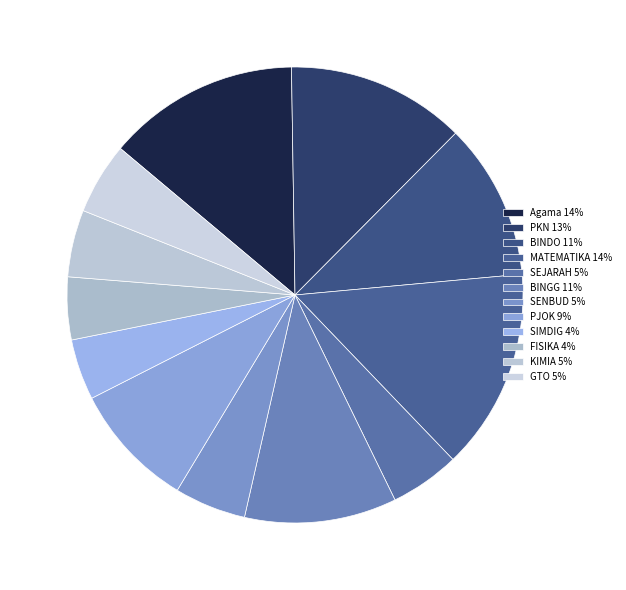

Does any single category account for the majority?

No